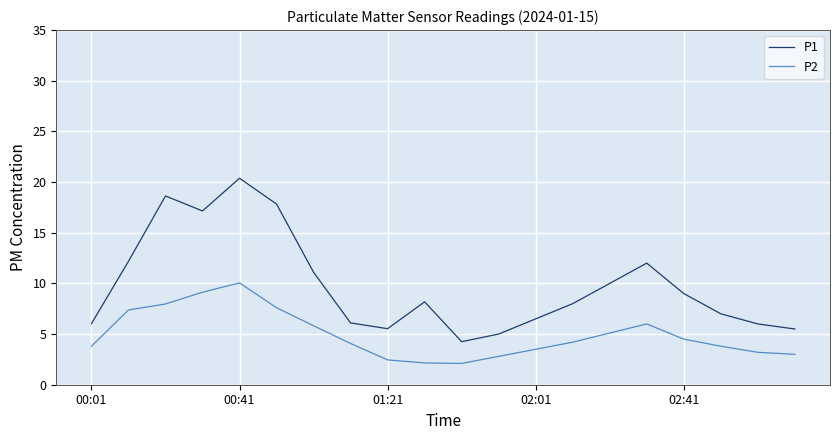

True or false: P1 and P2 intersect in this chart.

False